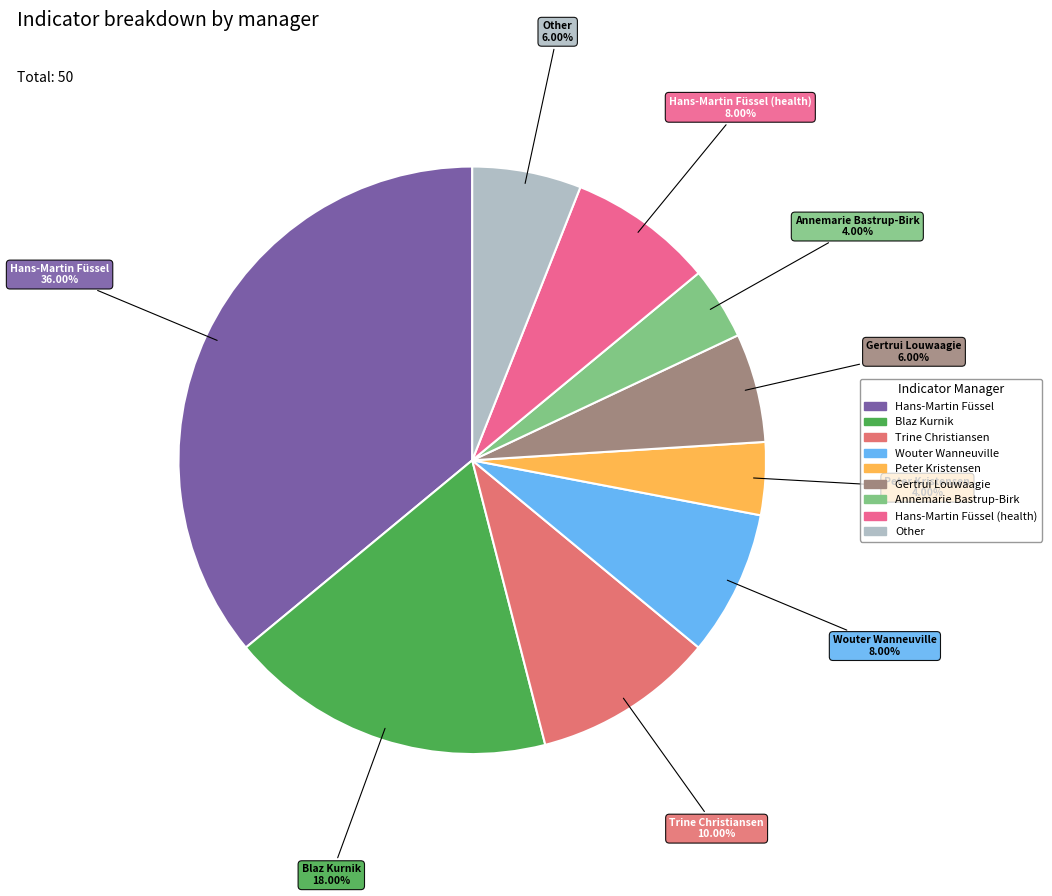

Is there a majority slice in this chart?

No